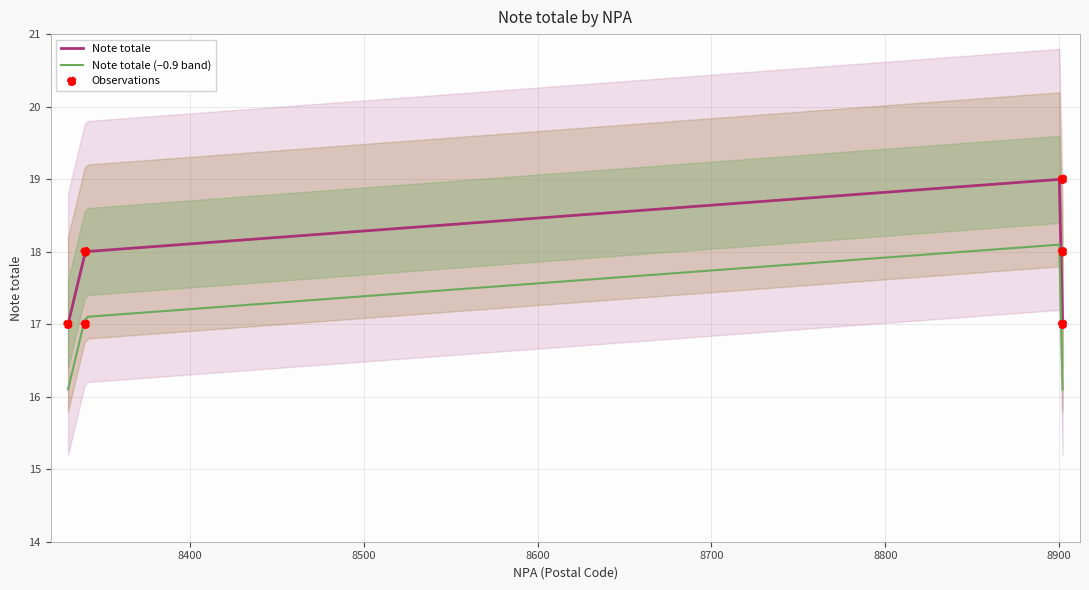

What is the change in value from 8902 to 8340?

+1